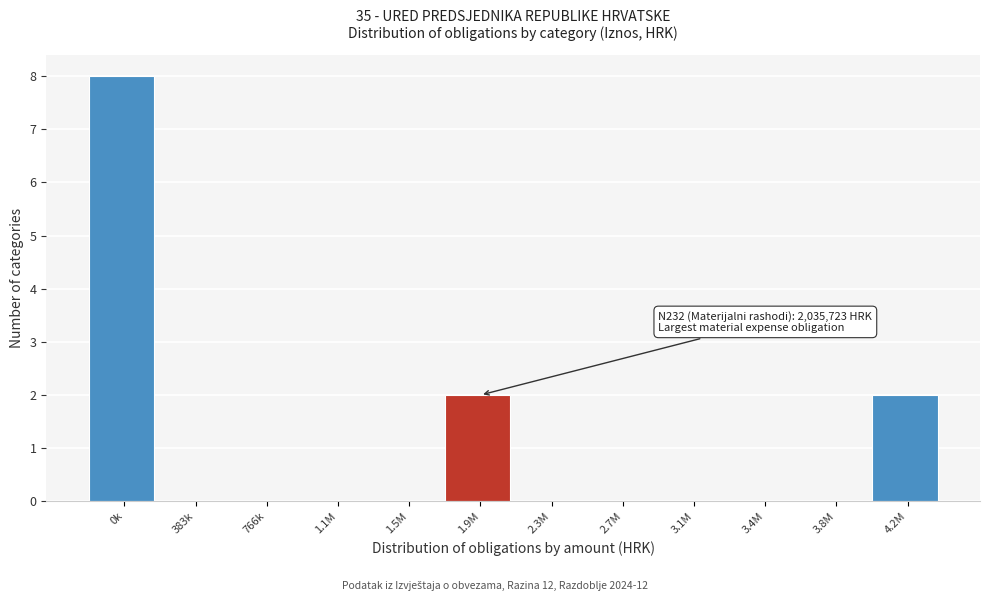

Reading left to right, list all the values displayed in this chart.

0k=8	383k=0	766k=0	1.1M=0	1.5M=0	1.9M=2	2.3M=0	2.7M=0	3.1M=0	3.4M=0	3.8M=0	4.2M=2